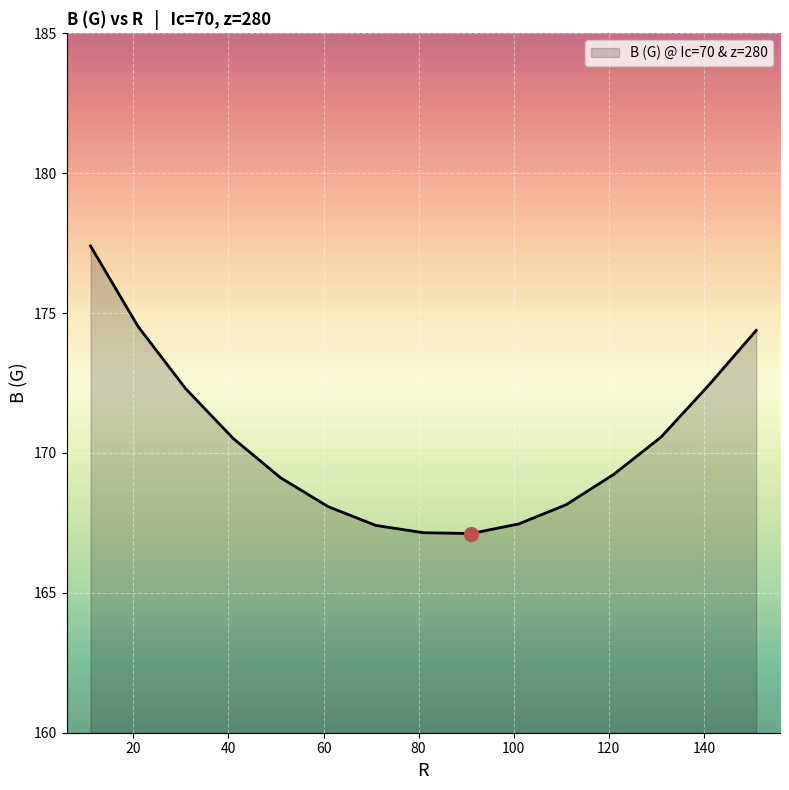

What is the difference between the maximum and minimum values?

10.3